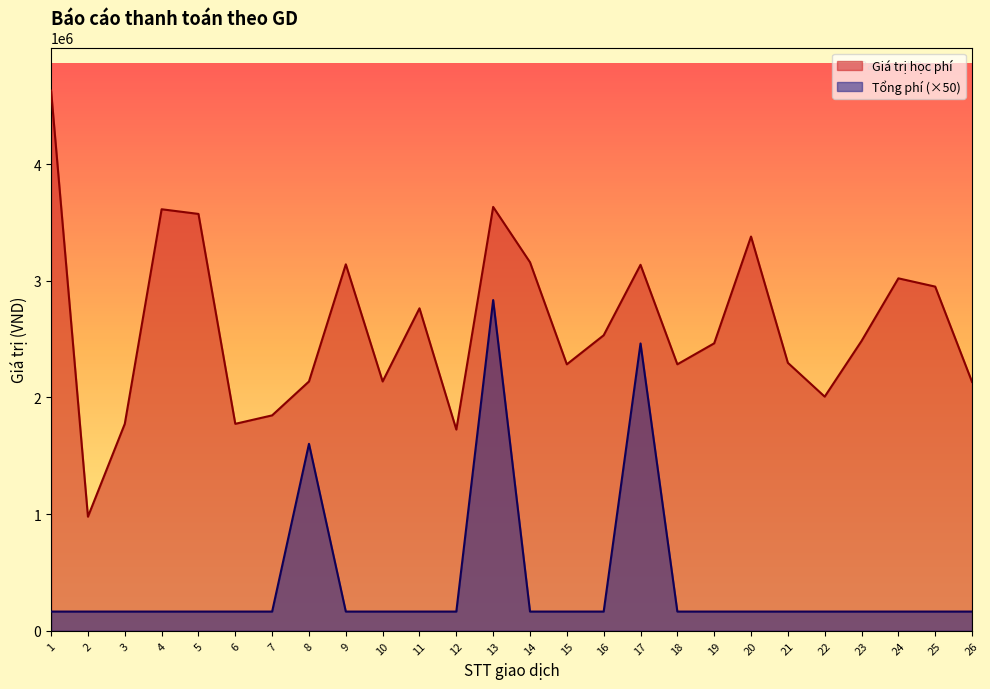

What is the greatest value displayed?

4629000